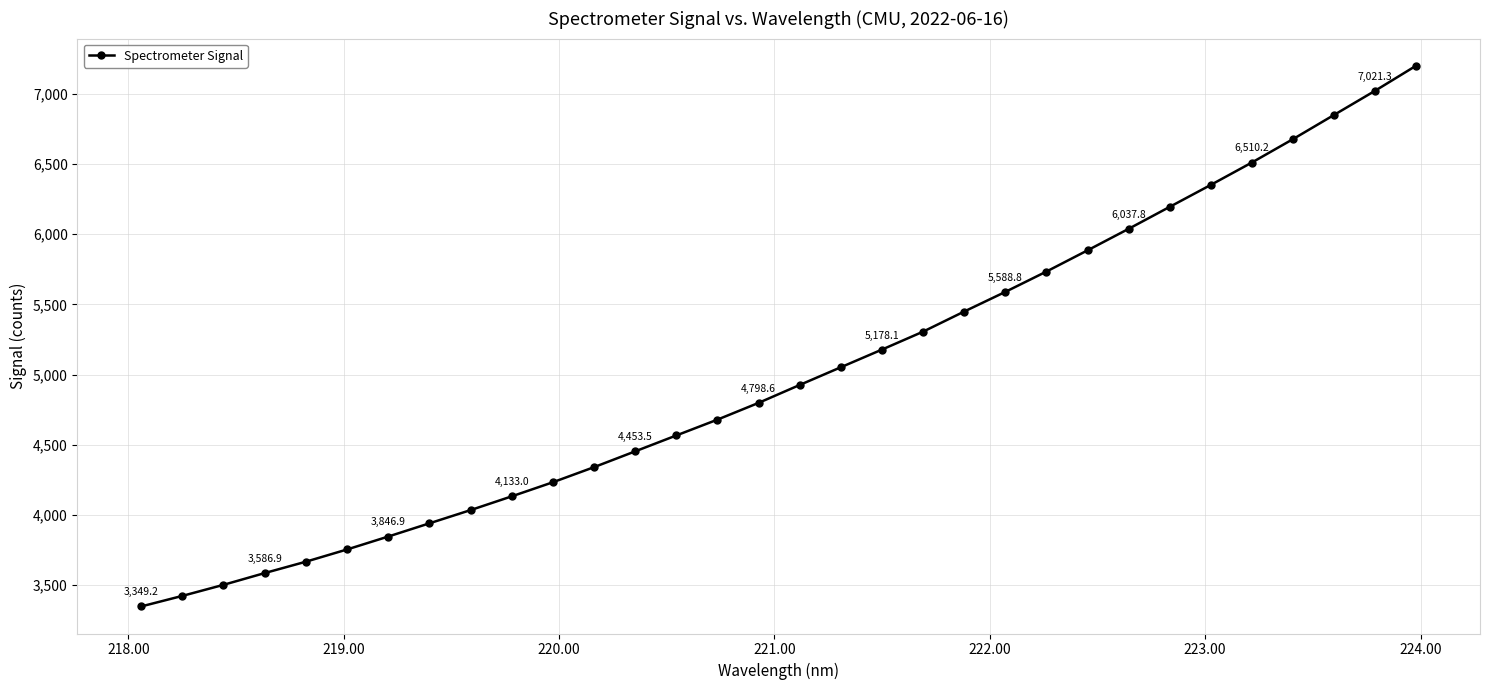

How many categories are shown in the chart?

32